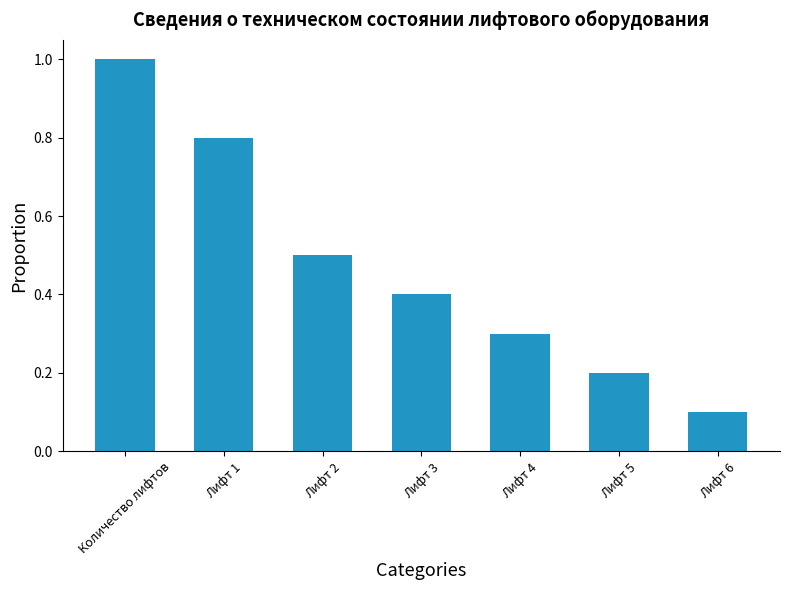

What is the maximum value shown in the chart?

1.0